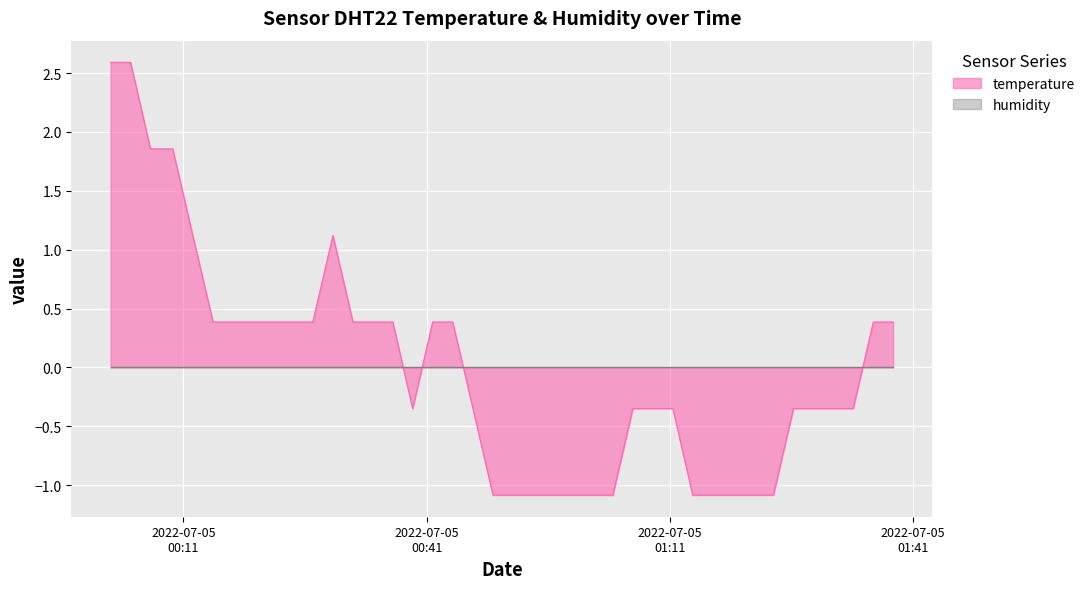

What is the value of the 19th point from the left?

-0.3